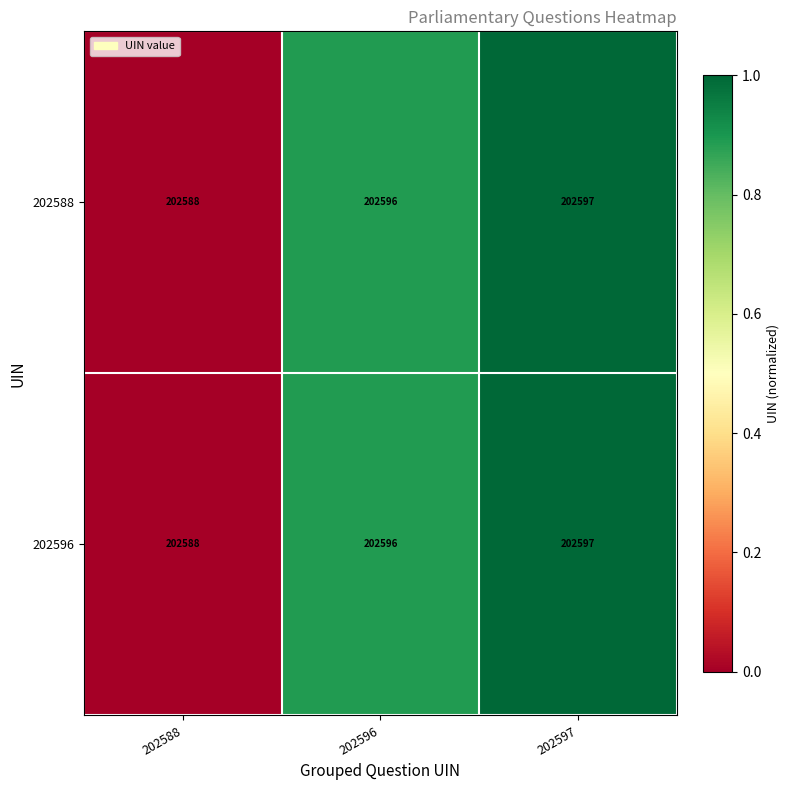

At which category is the sum across all series the highest?

202597